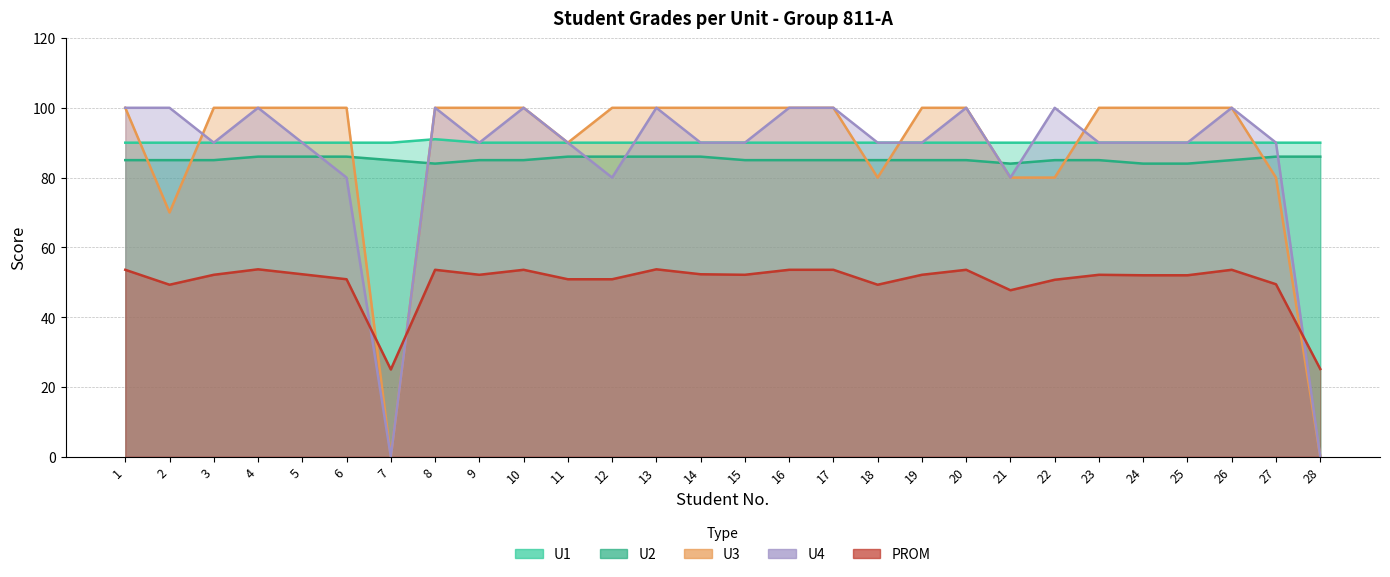

Is the value of PROM at 25 greater than the value of U1 at 12?

No